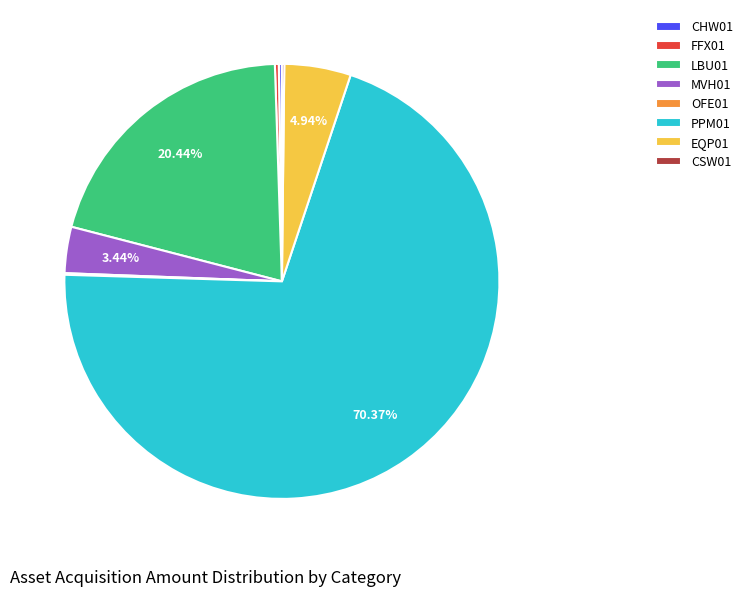

Combined, do EQP01 and PPM01 account for over 50%?

Yes